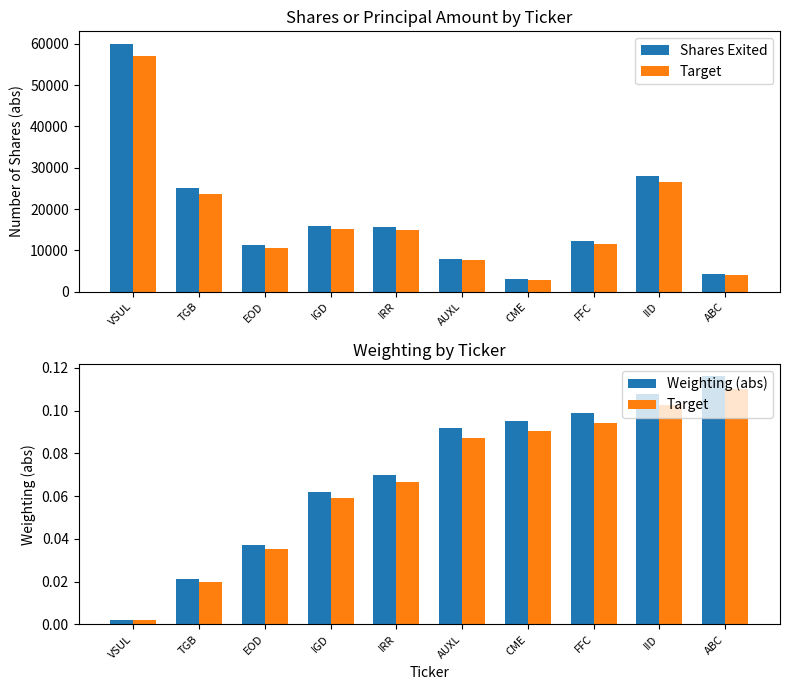

Which series changed the most between TGB and CME?

Shares Exited